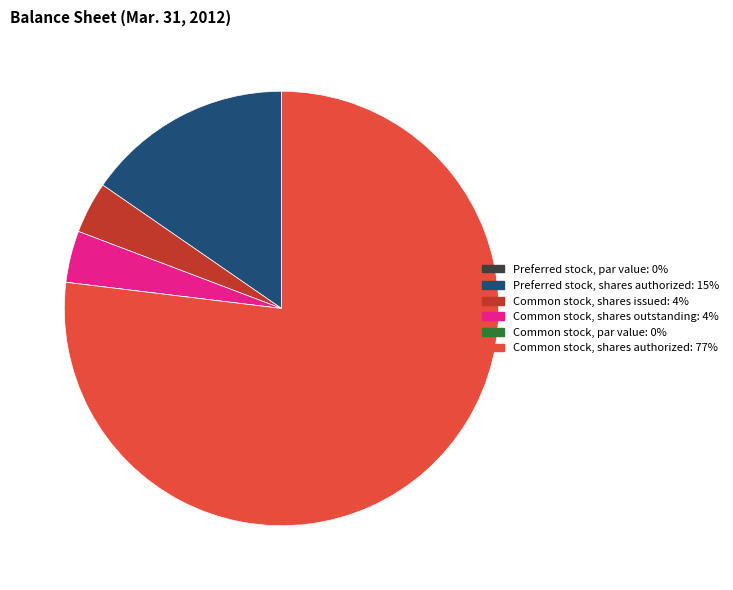

Is it true that Common stock, shares outstanding is 9% of the pie?

False